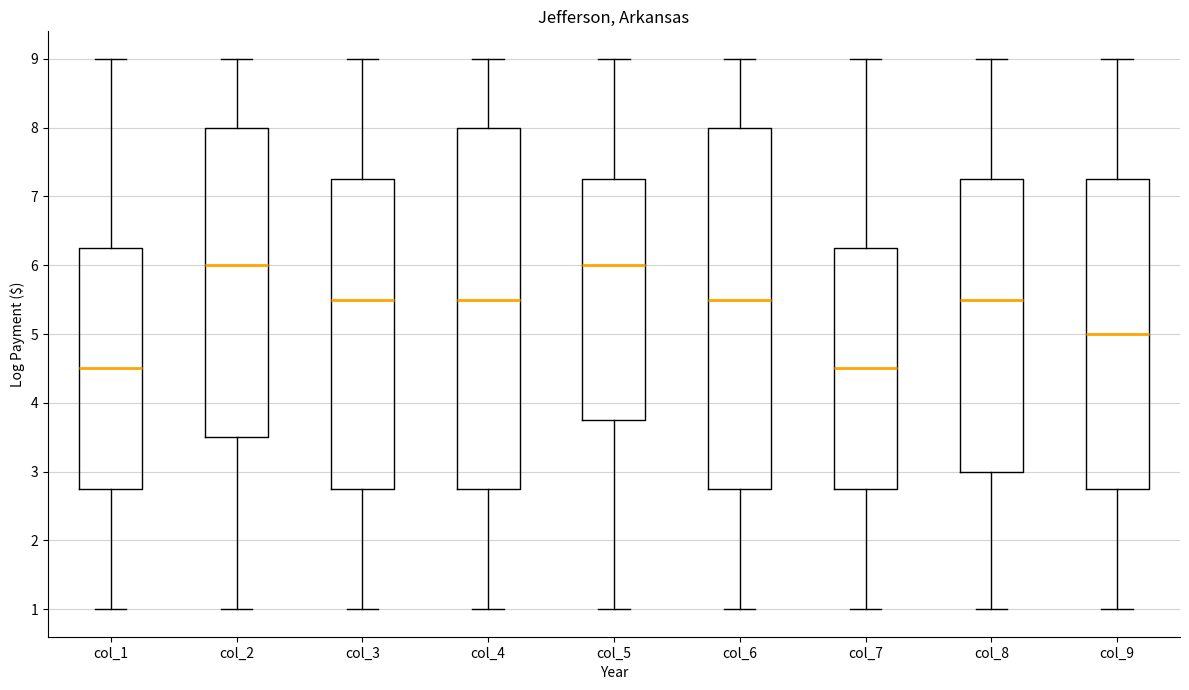

Reading left to right, transcribe this box plot: for each box, give where its median line is, the range the box spans, and where its two whiskers end, as read against the y-axis. The values are not printed on the chart, so give them approximately, as read against the axis.

col_1: median 4.5, box 2.8 to 6.3, whiskers 1.0 to 9.0
col_2: median 6.0, box 3.5 to 8.0, whiskers 1.0 to 9.0
col_3: median 5.5, box 2.8 to 7.3, whiskers 1.0 to 9.0
col_4: median 5.5, box 2.8 to 8.0, whiskers 1.0 to 9.0
col_5: median 6.0, box 3.8 to 7.3, whiskers 1.0 to 9.0
col_6: median 5.5, box 2.8 to 8.0, whiskers 1.0 to 9.0
col_7: median 4.5, box 2.8 to 6.3, whiskers 1.0 to 9.0
col_8: median 5.5, box 3.0 to 7.3, whiskers 1.0 to 9.0
col_9: median 5.0, box 2.8 to 7.3, whiskers 1.0 to 9.0